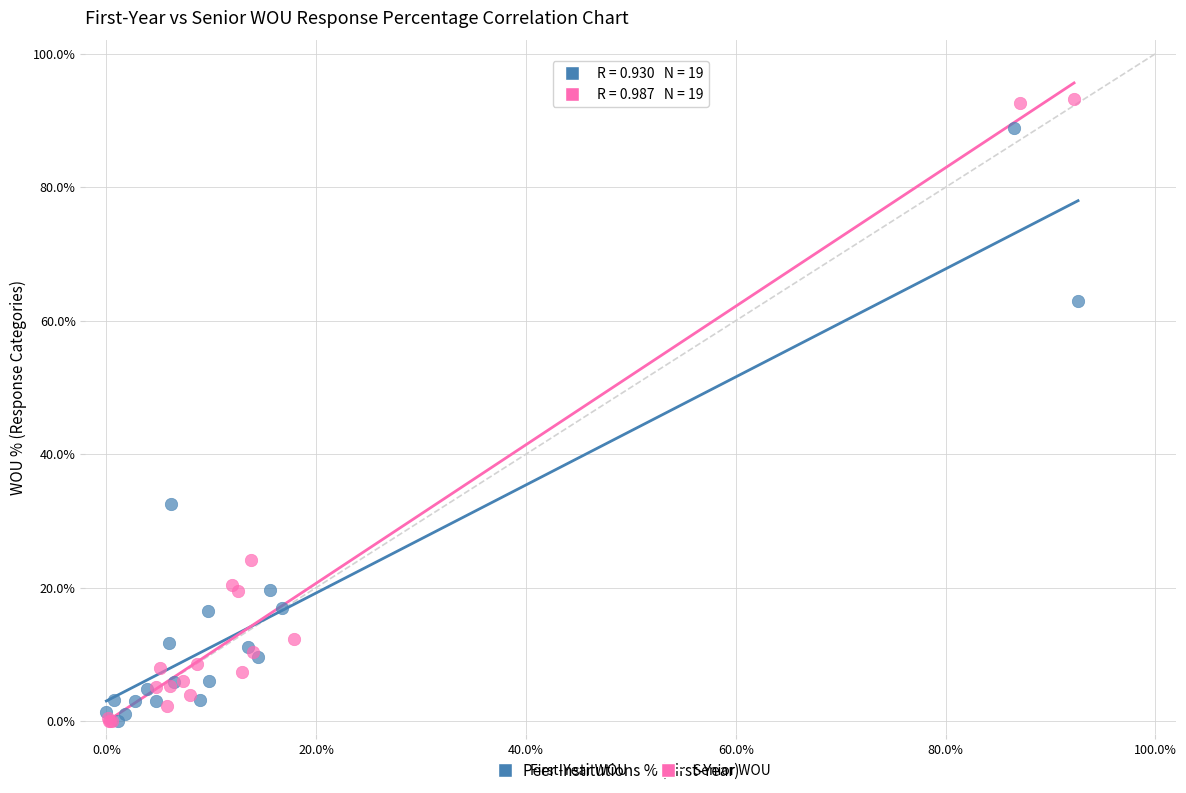

What are all the series names shown in the legend?

First-Year WOU, Senior WOU